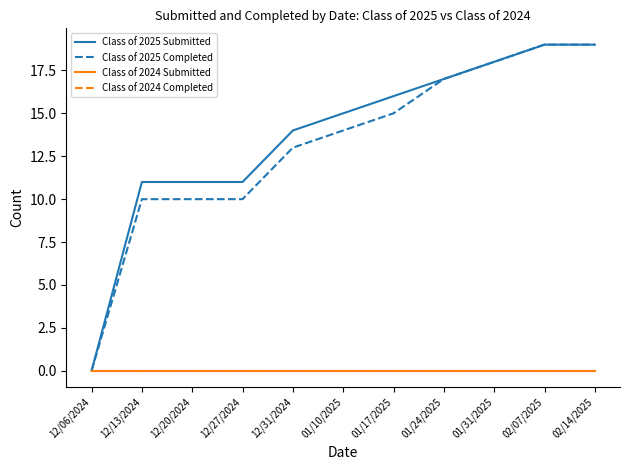

Rank the series at 02/07/2025 from highest to lowest value.

Class of 2025 Submitted, Class of 2025 Completed, Class of 2024 Submitted, Class of 2024 Completed